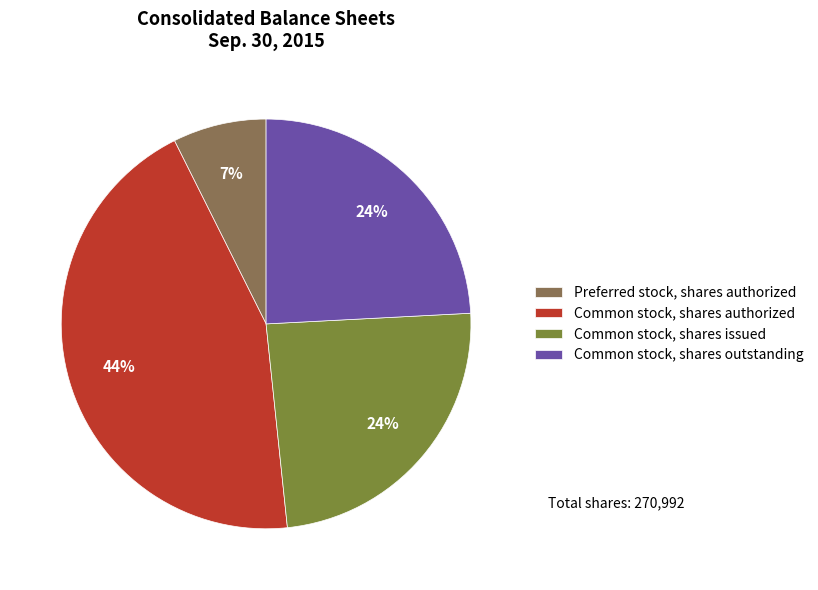

The Common stock, shares outstanding slice represents 24% of the pie. True or false?

True